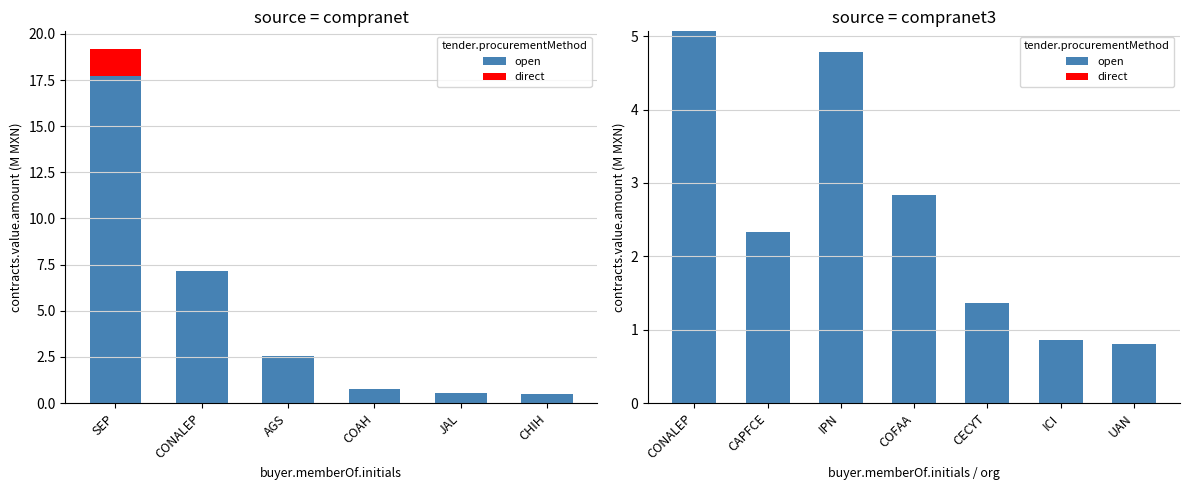

Which series has the largest total across all categories?

open